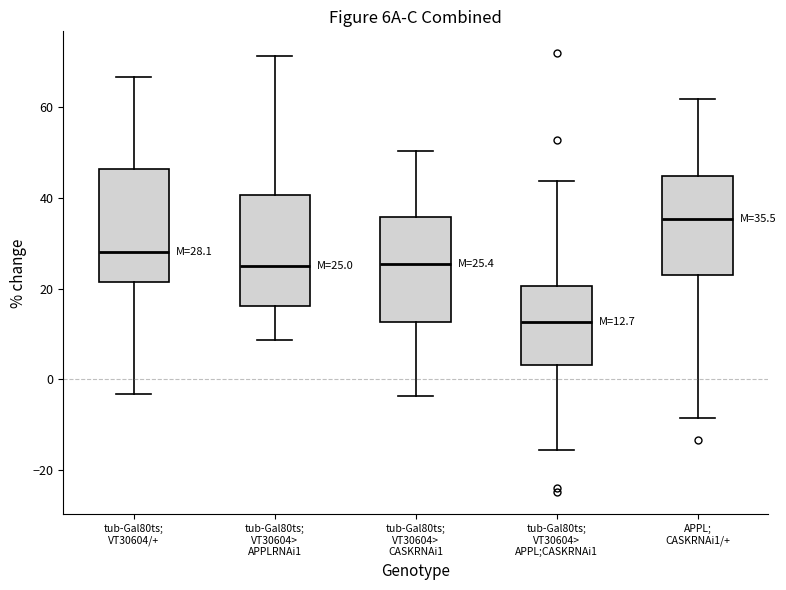

Which box's median line is the highest?

APPL; CASKRNAi1/+